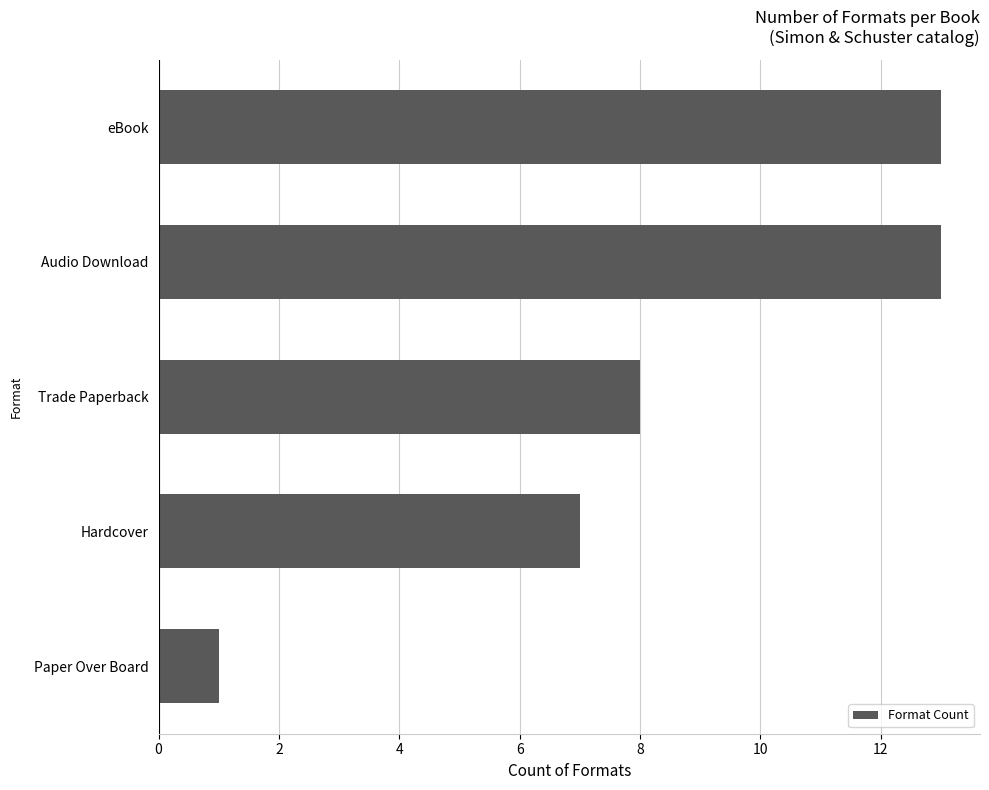

How many categories are shown in the chart?

5